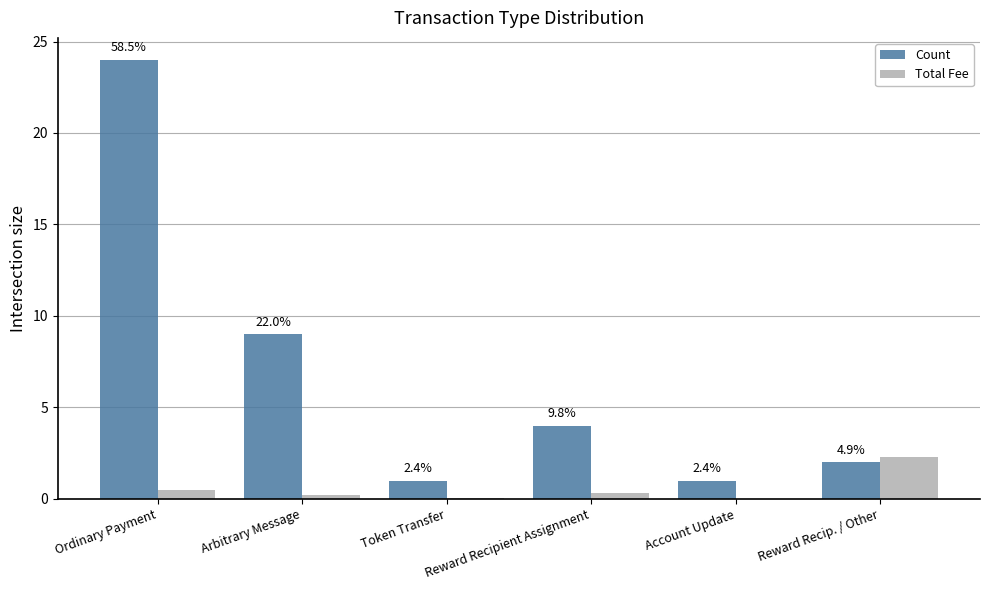

Are the bars horizontal?

No